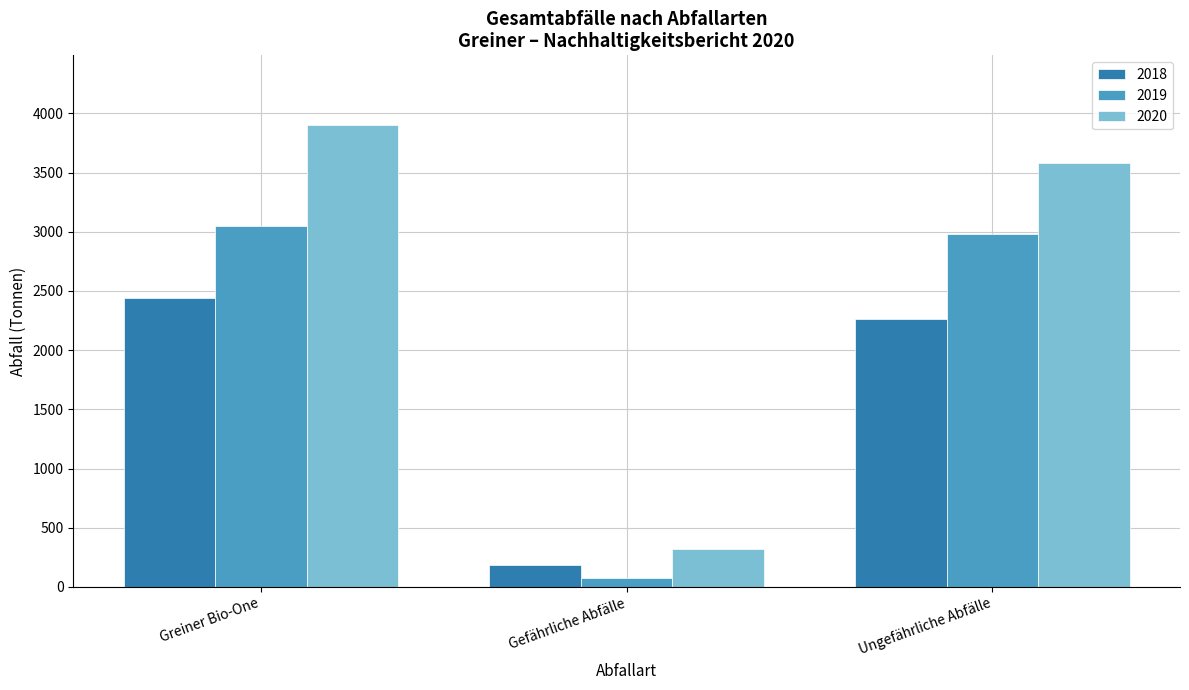

Which series has the largest total across all categories?

2020